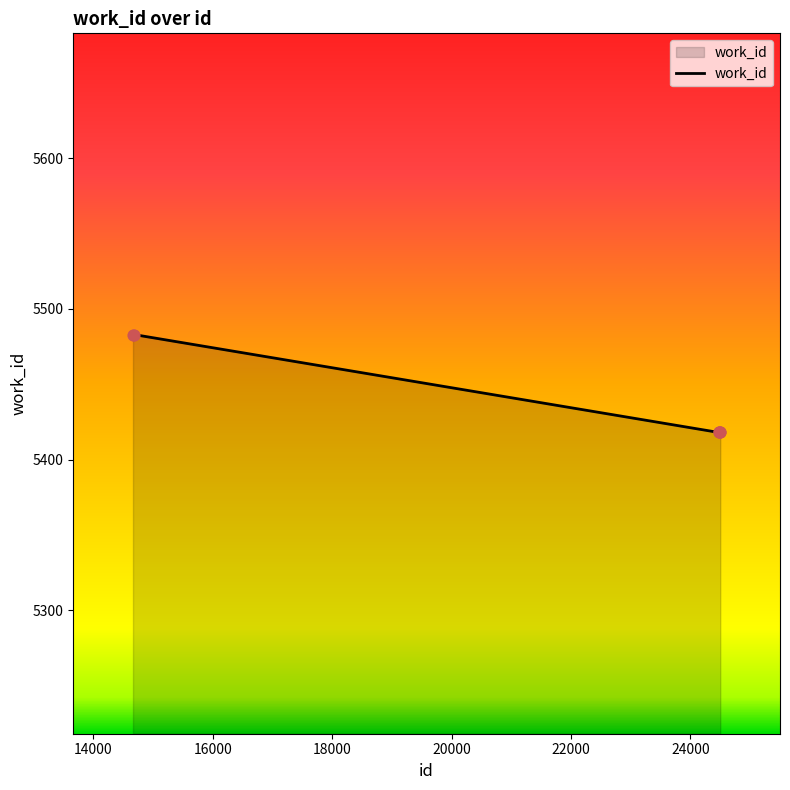

What is the average value?

5440